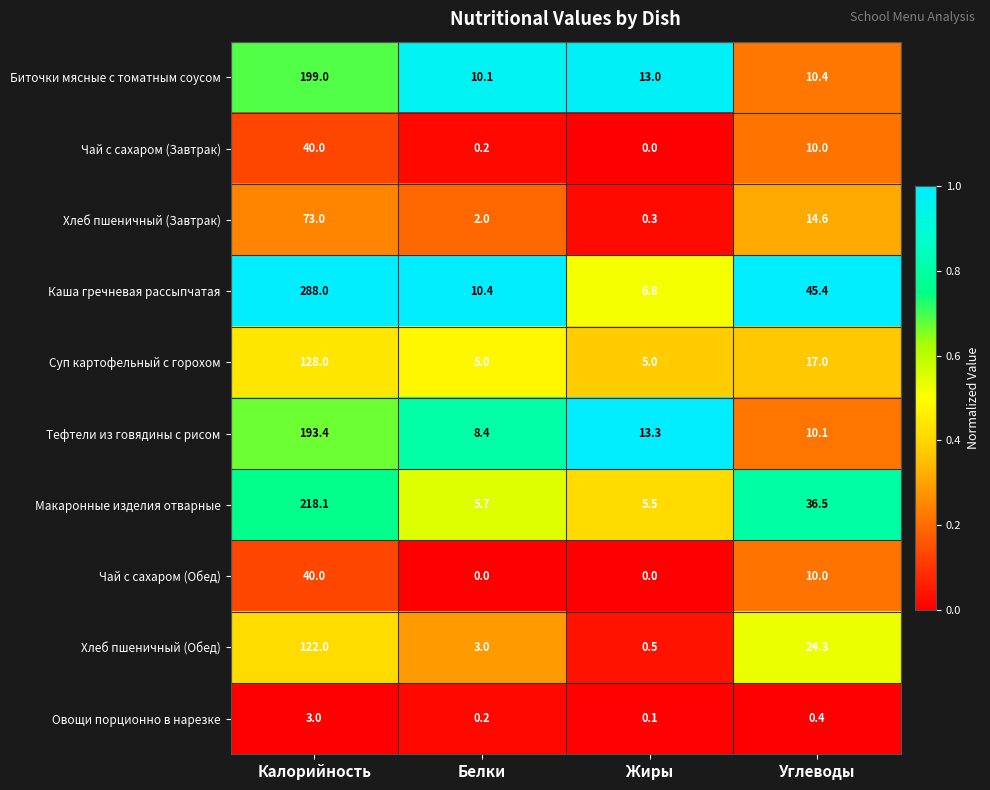

Which series changed the most between Белки and Жиры?

Тефтели из говядины с рисом